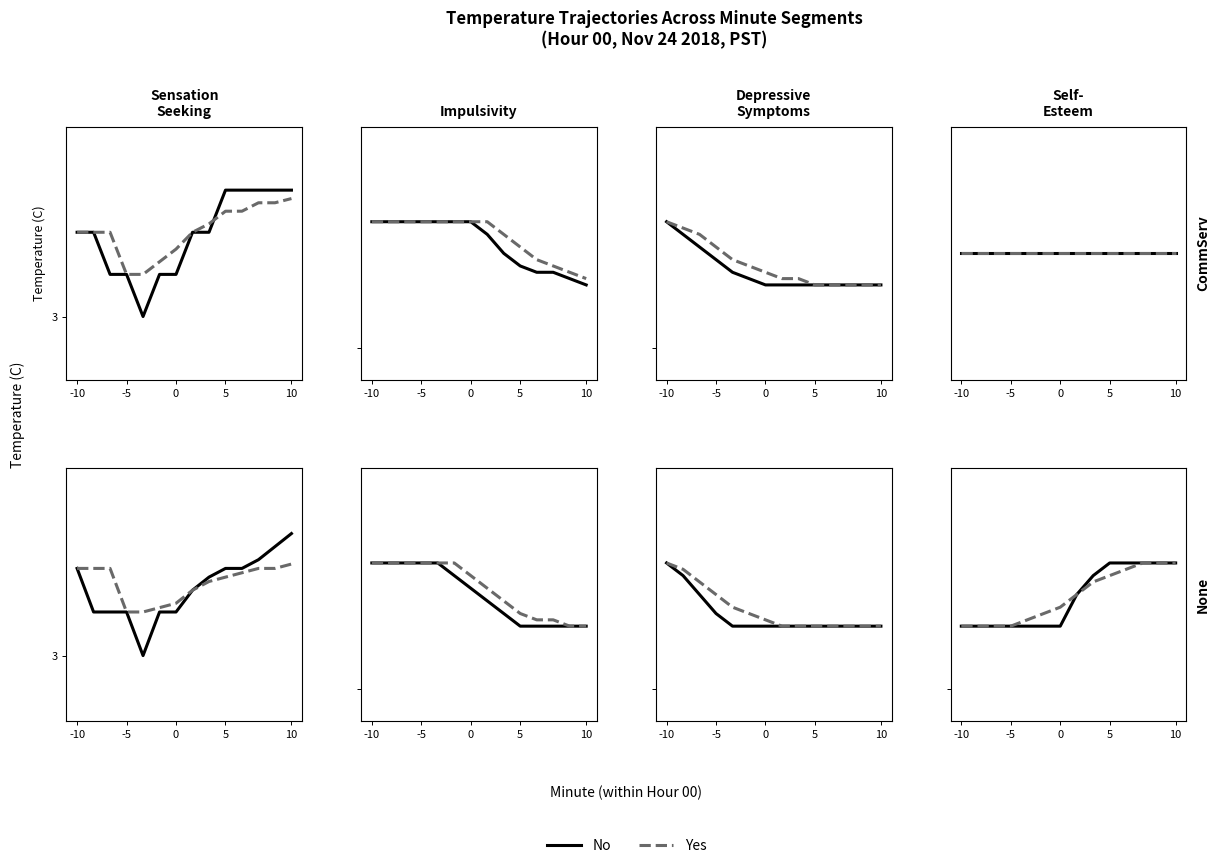

What are all the series names shown in the legend?

No, Yes